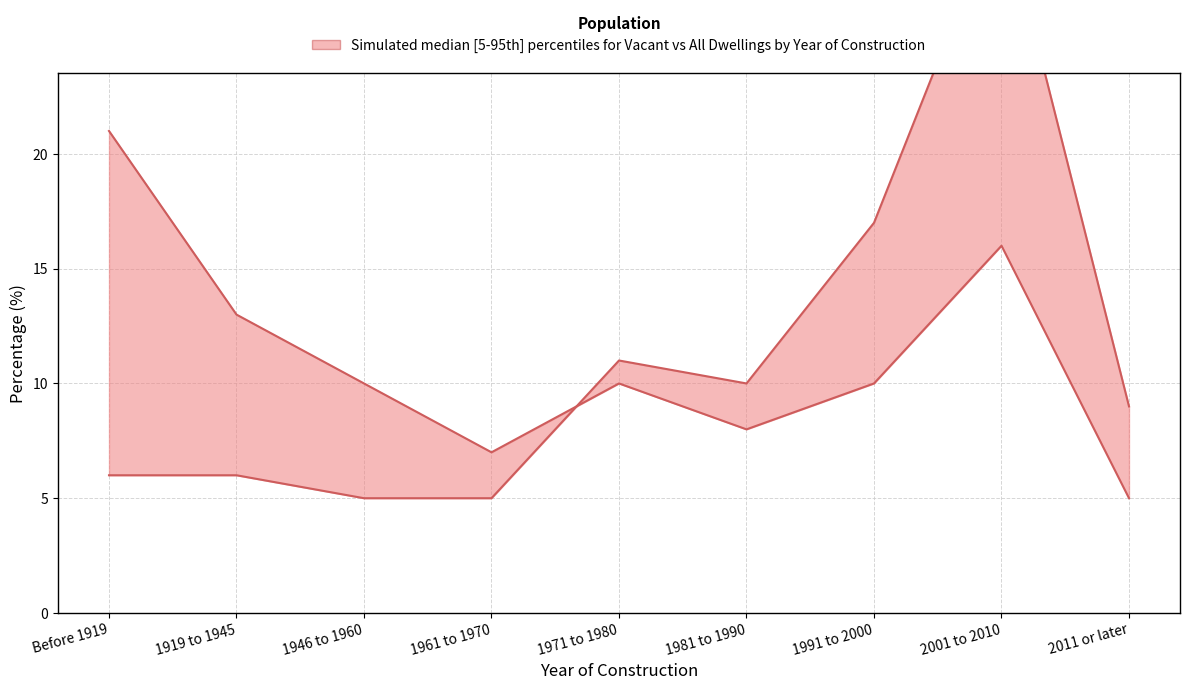

At which label does Percentage of Vacant Dwellings first exceed 10?

Before 1919